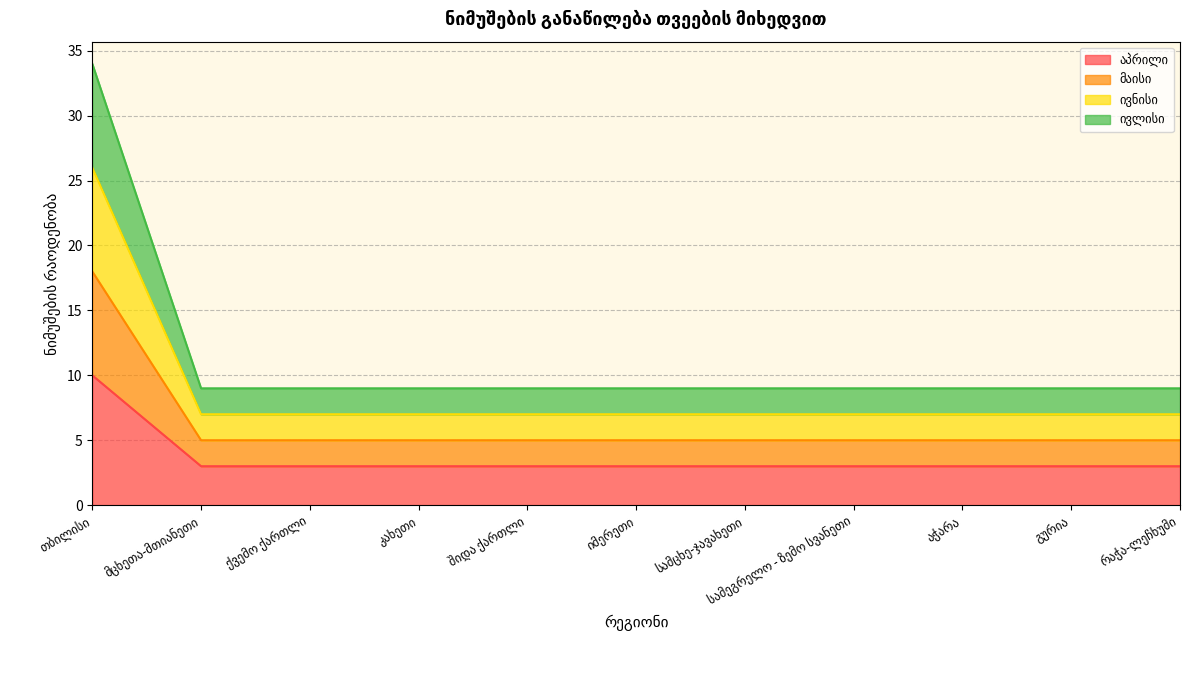

True or false: ივლისი has more than 2 interior local peaks.

False